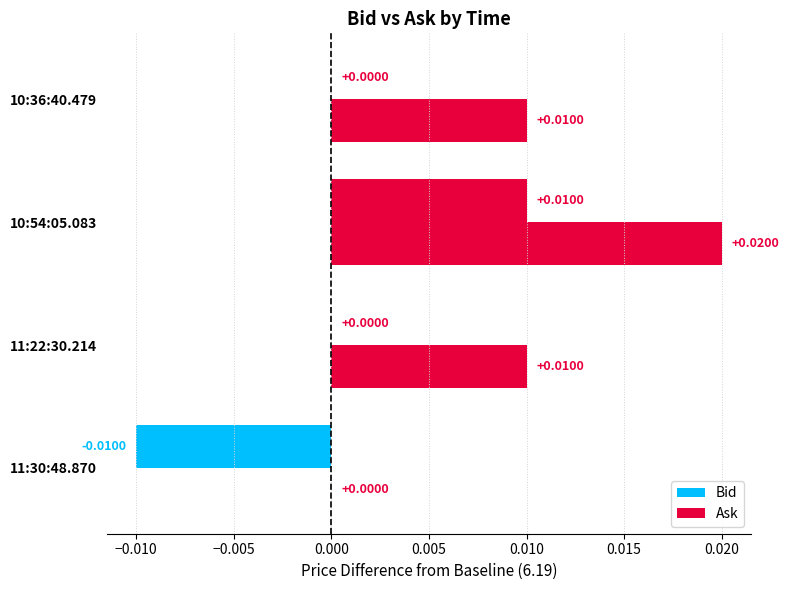

How many values in the Ask series exceed 0?

3